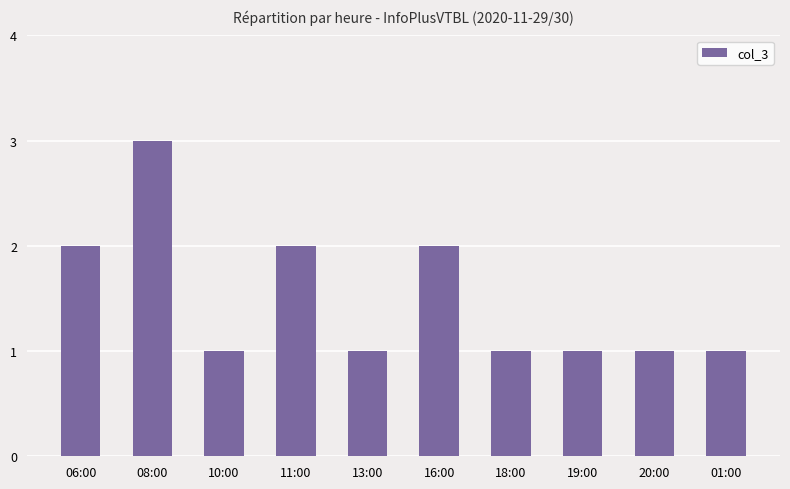

The chart shows a value of 1 at 08:00. True or false?

False